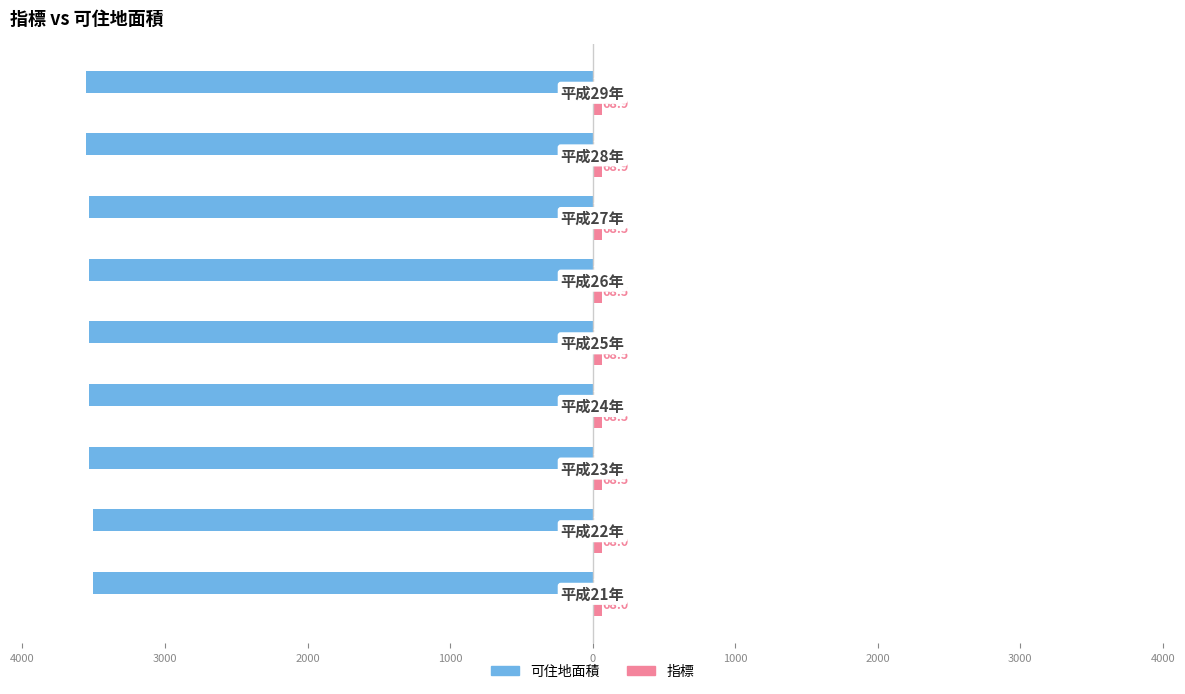

How many groups of bars are there?

9